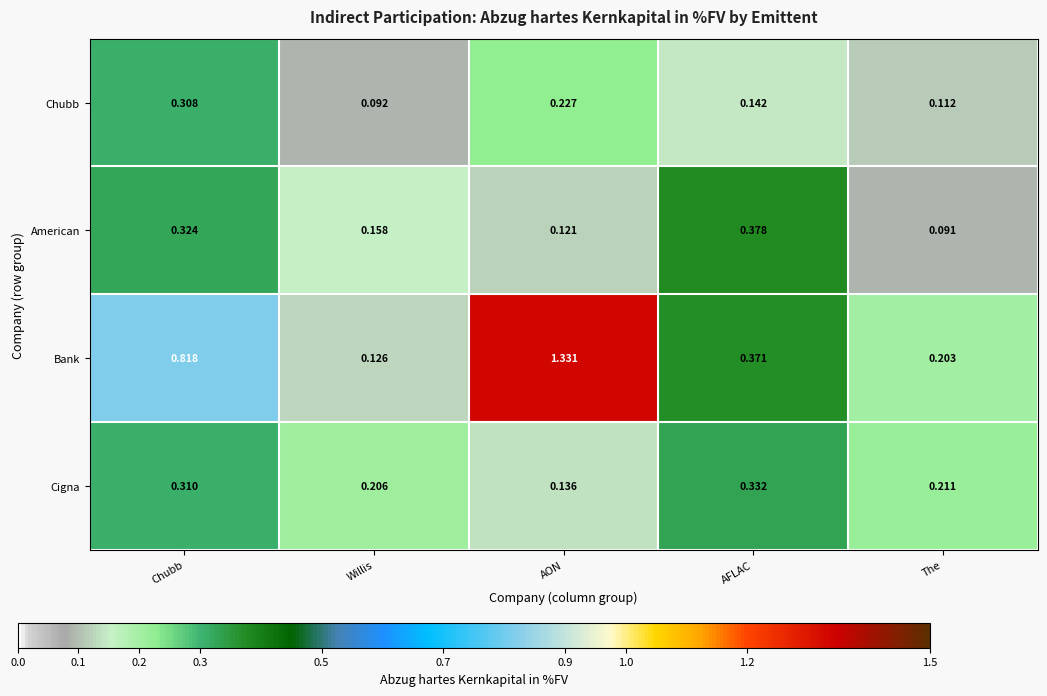

Which category has the highest value across all series?

AON